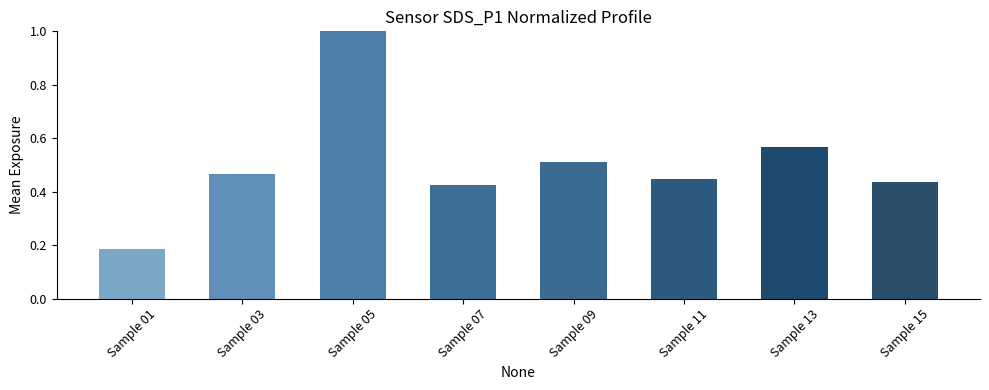

Between Sample 11 and Sample 05, which is larger?

Sample 05